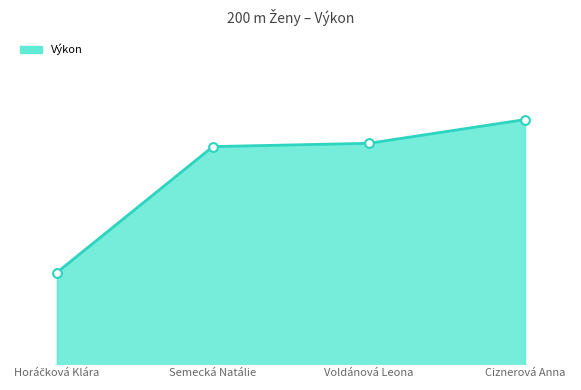

Is this an area chart (filled region under the line)?

Yes